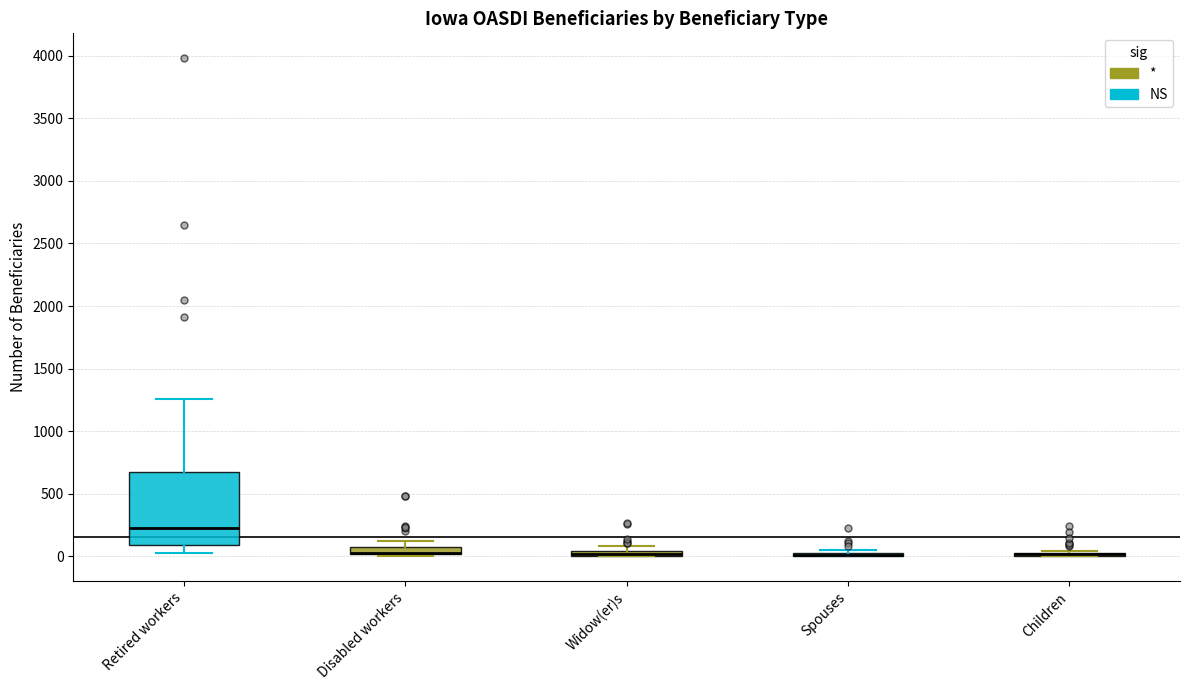

Where is the upper edge of the box for Disabled workers on the y-axis? The values are not printed on the chart, so give them approximately, as read against the axis.

50